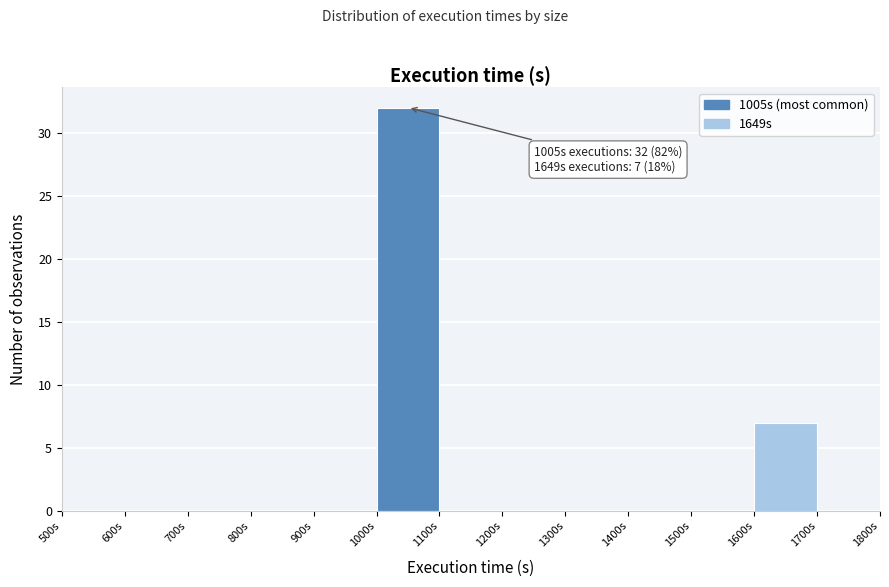

Over which range of the x-axis is the bar tallest?

1000 to 1100